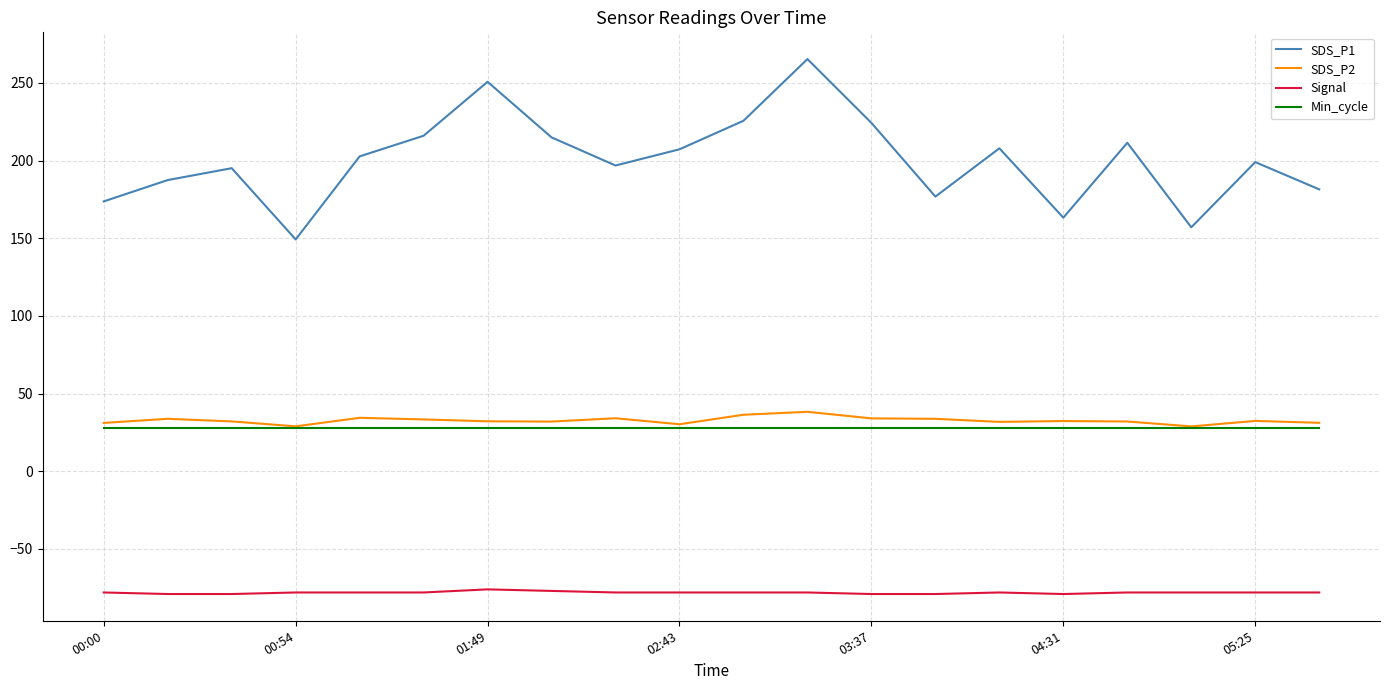

Which series has the widest spread of values?

SDS_P1